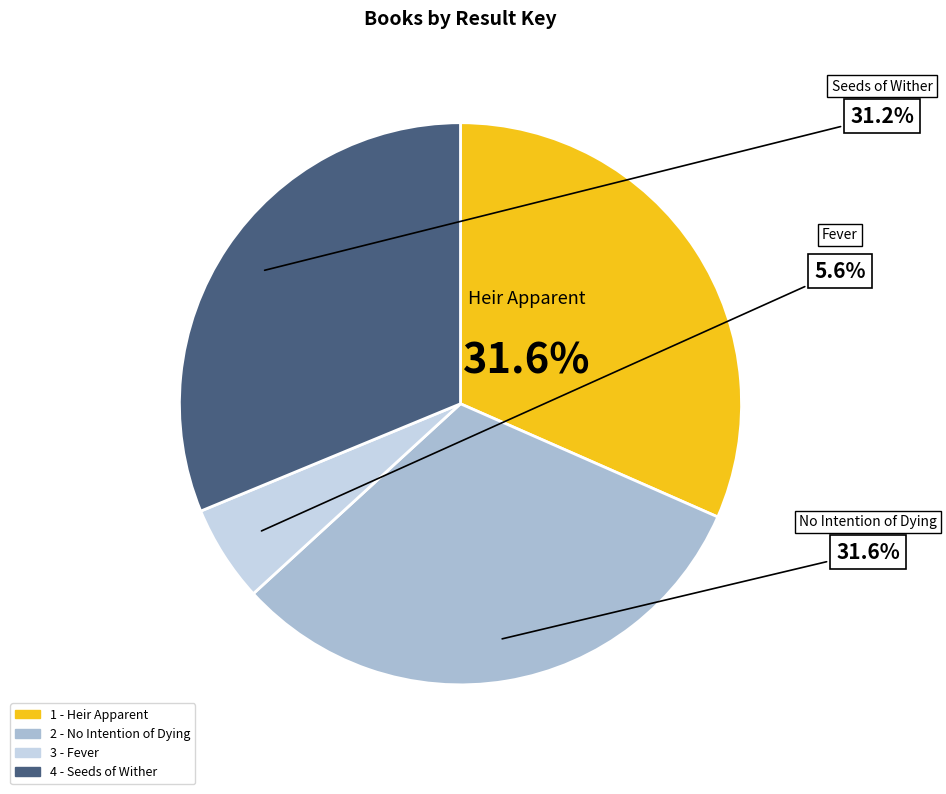

Is the sum of 3 - Fever and 4 - Seeds of Wither greater than half?

No